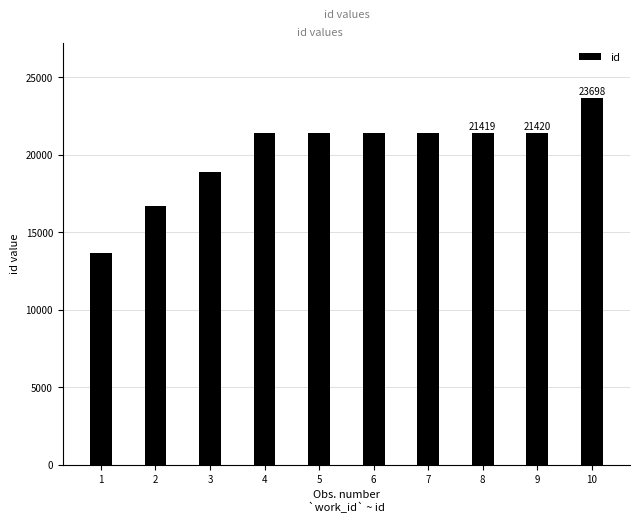

What is the minimum value shown in the chart?

13680